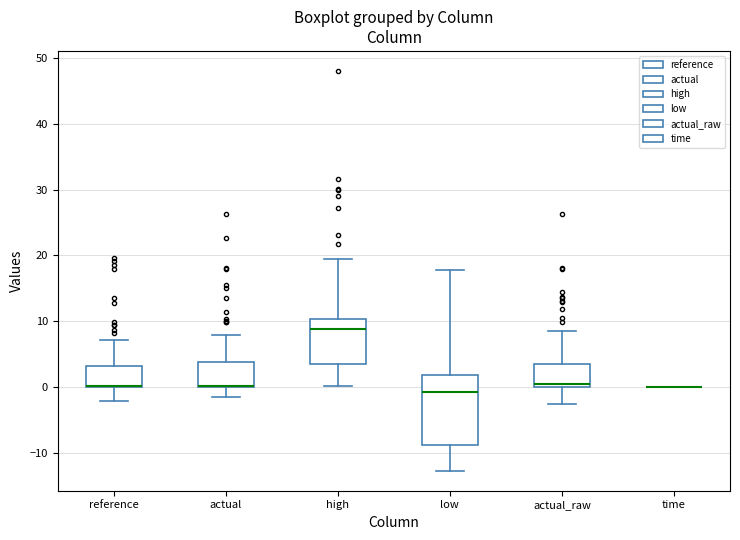

Reading left to right, read every box against the y-axis: the position of its median line, the range the box covers, and the ends of its whiskers. The values are not printed on the chart, so give them approximately, as read against the axis.

reference: median 0, box 0 to 3, whiskers -2 to 7
actual: median 0, box 0 to 4, whiskers -2 to 8
high: median 9, box 4 to 10, whiskers 0 to 19
low: median -1, box -9 to 2, whiskers -13 to 18
actual_raw: median 0 (just above the box's lower edge), box 0 to 4, whiskers -3 to 9
time: box collapsed to a line at 0, whiskers 0 to 0